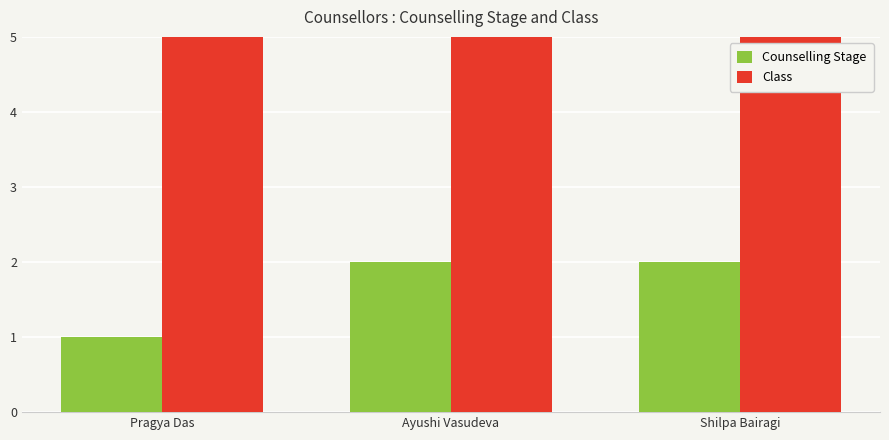

What value does the Counselling Stage series have at Ayushi Vasudeva?

2